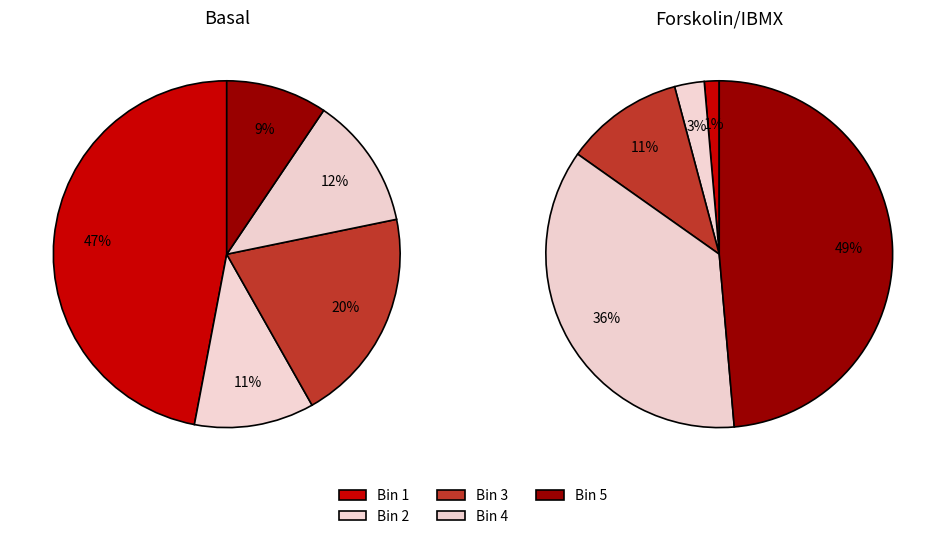

Which slice is the smallest?

1